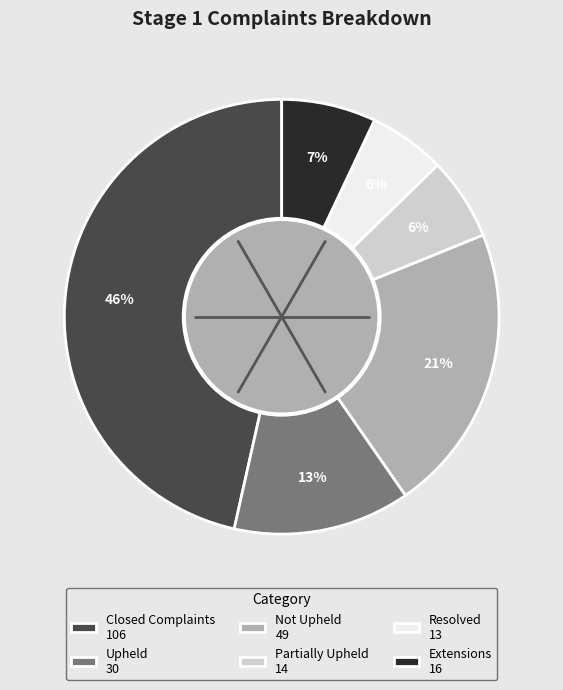

How many slices are in this pie chart?

6